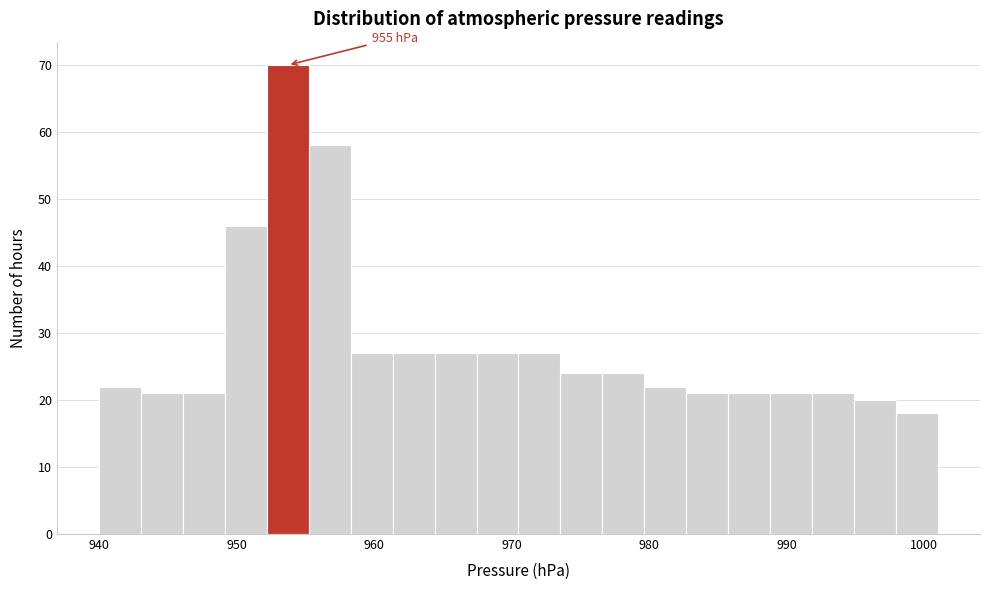

Read against the x-axis, roughly where is the centre of the tallest bar?

954